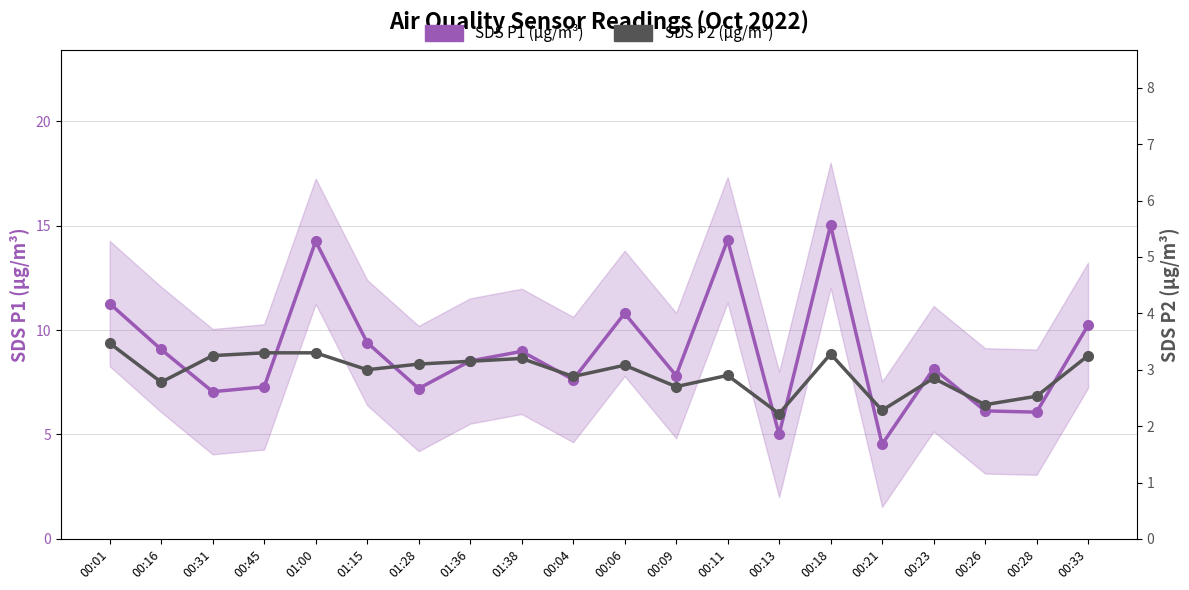

What is the value of the SDS P2 (µg/m³) point at the 10th from the left?

2.9